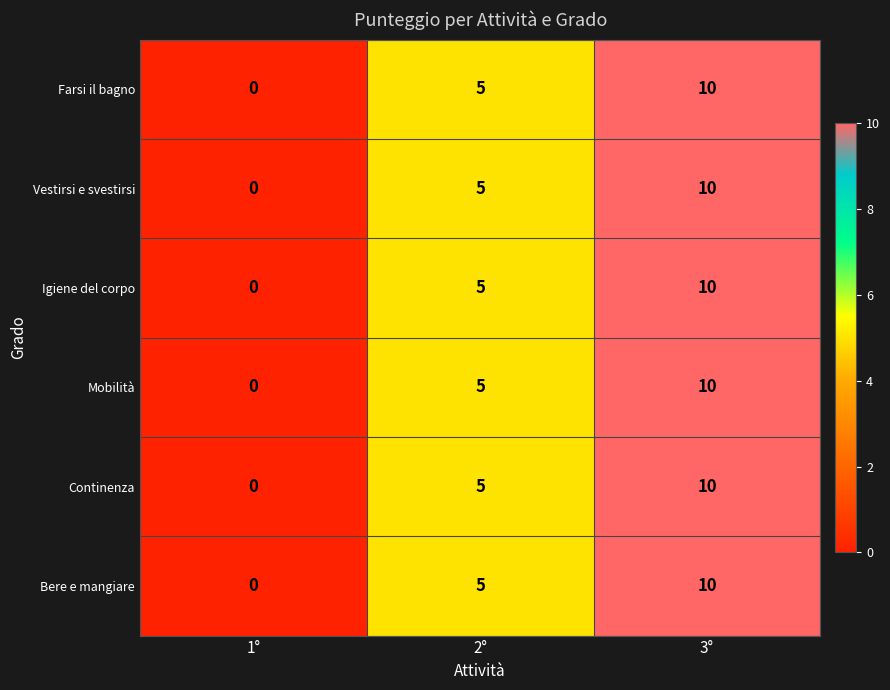

What is the sum of all Mobilità values?

15